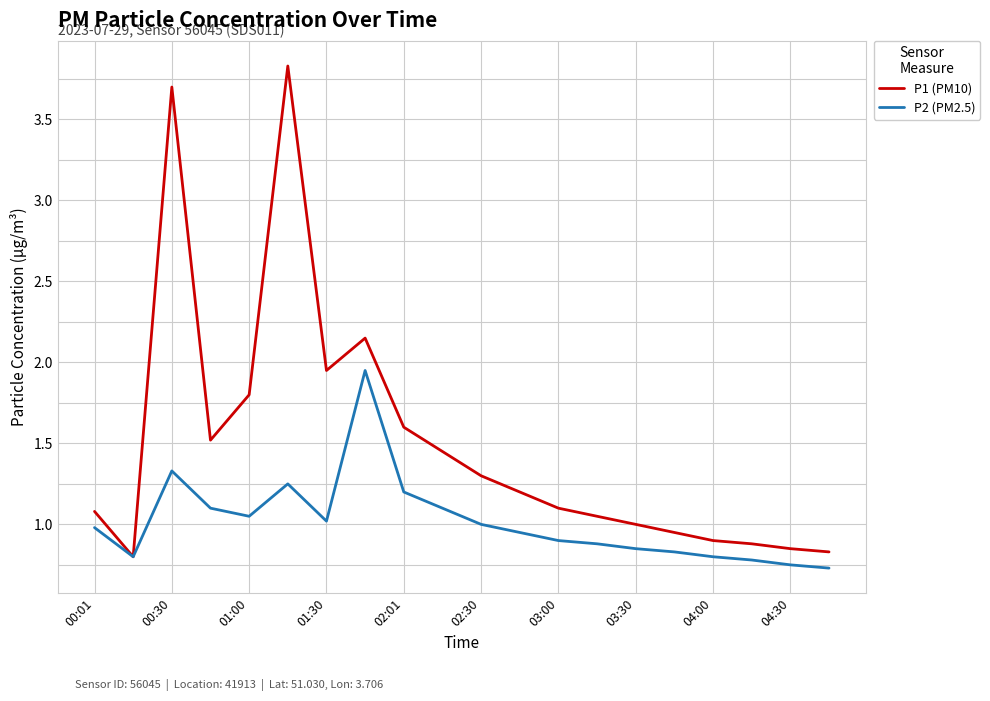

Which series has the largest range (max minus min)?

P1 (PM10)